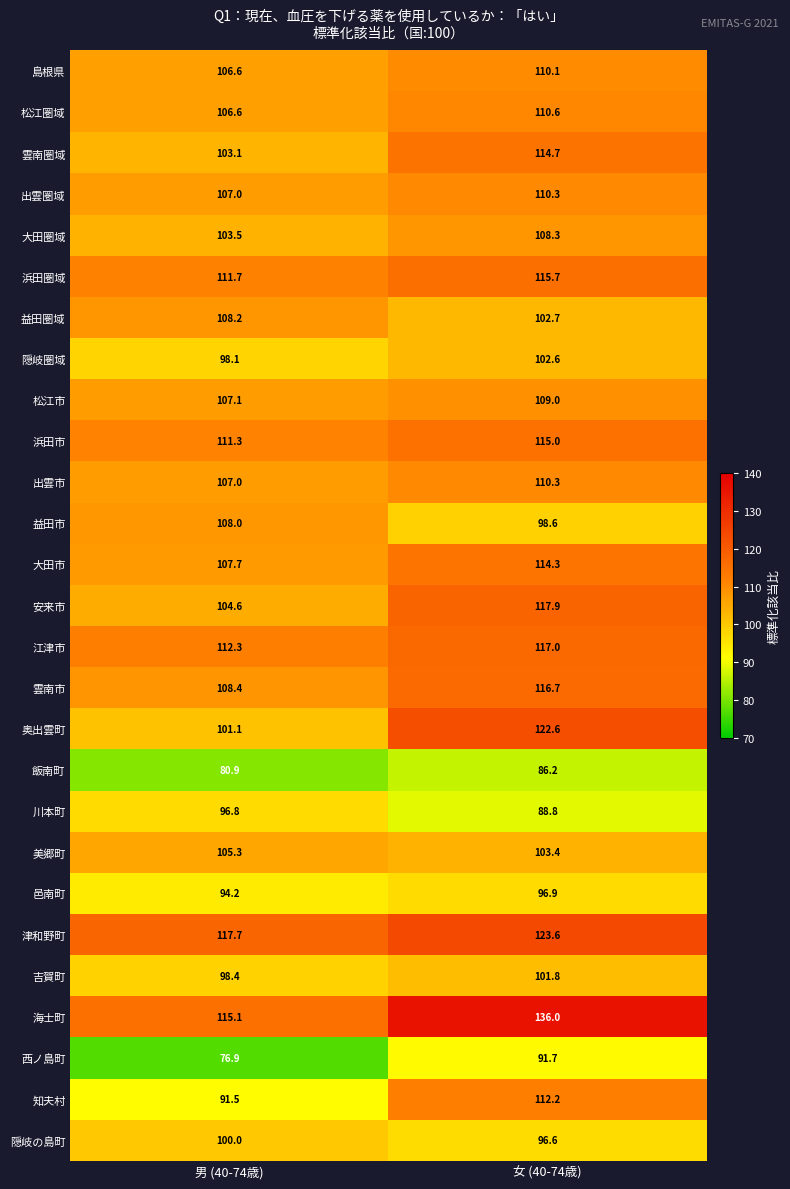

List the labels in order of 西ノ島町 value, largest first.

女 (40-74歳), 男 (40-74歳)